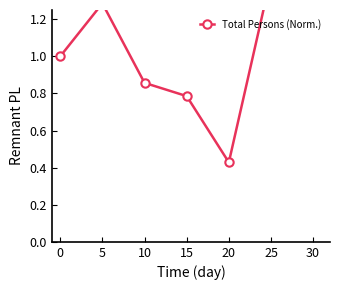

The value at 15 is 1.2. True or false?

False